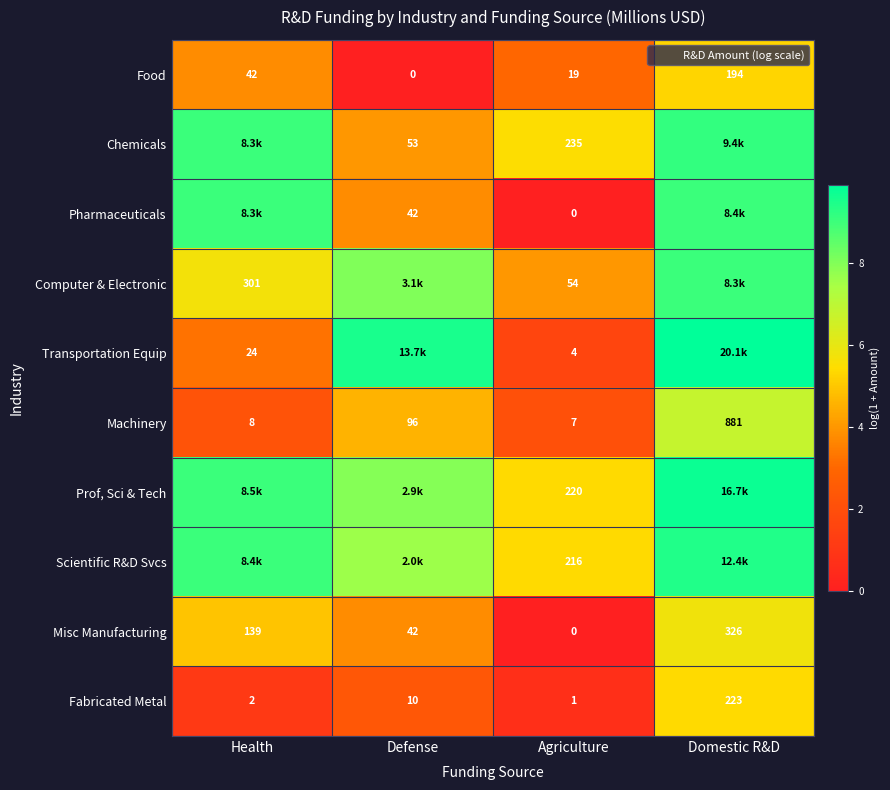

Is the value of Transportation Equip at Health greater than the value of Food at Agriculture?

Yes